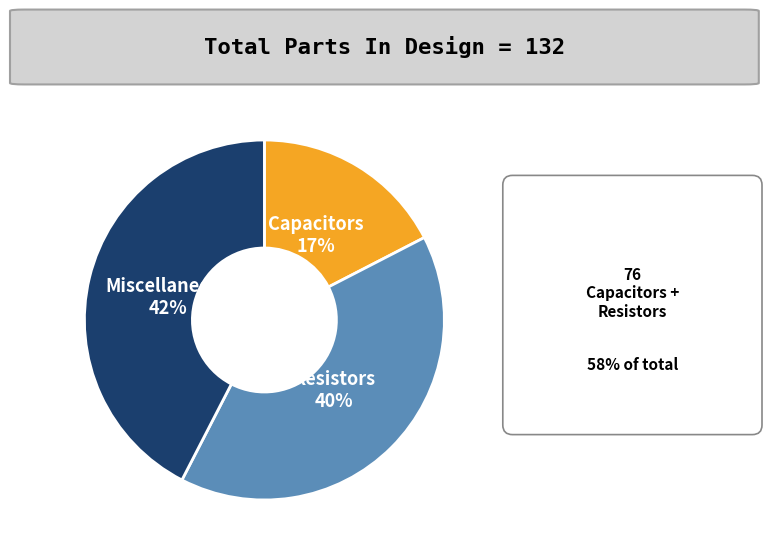

Which slice is the smallest?

Capacitors